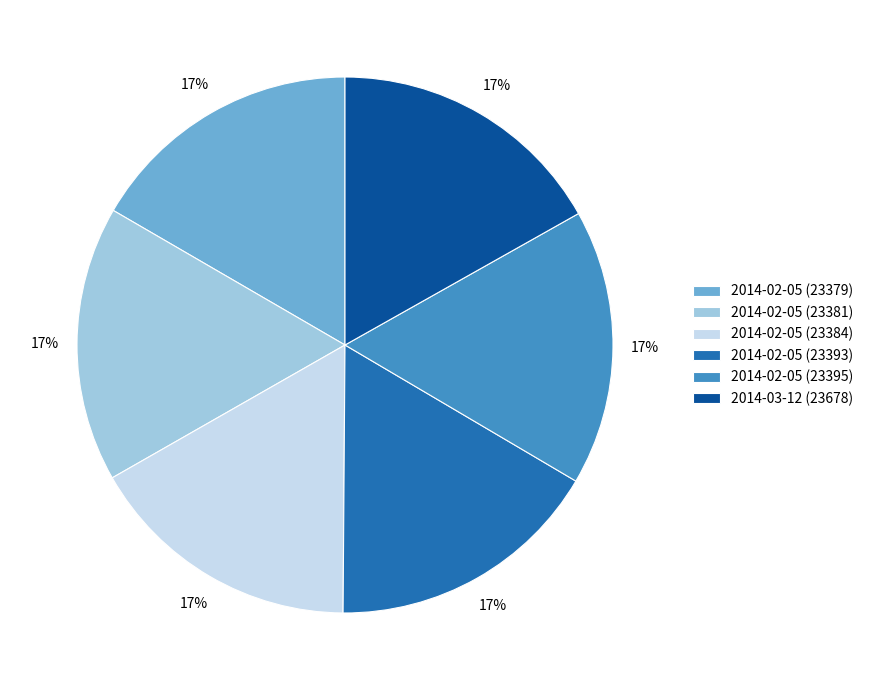

Approximately how many times larger is the value at 2014-02-05 (23393) compared to 2014-02-05 (23395)?

1.0